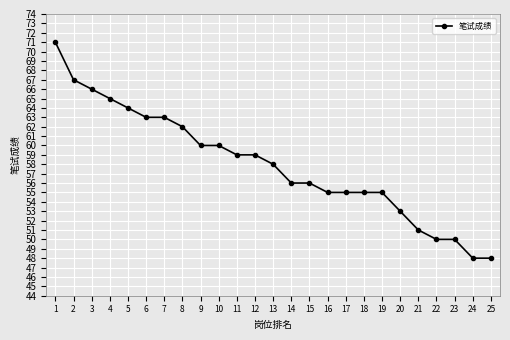

How many data points does each series have?

25